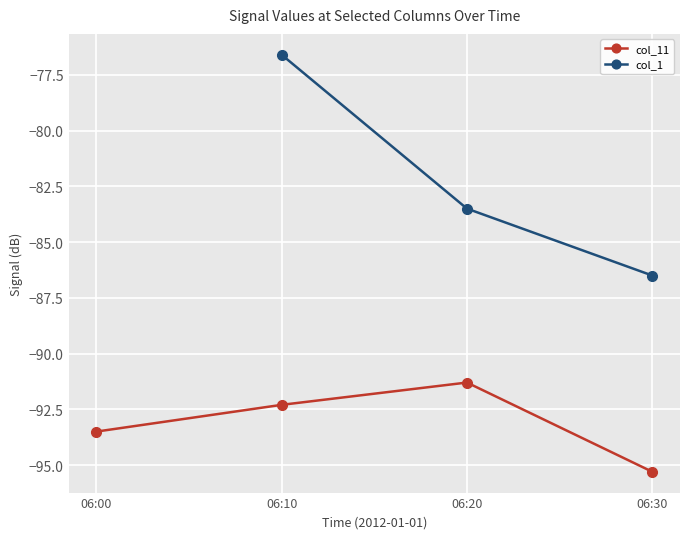

True or false: col_11 has a value of -51.5 at 06:00.

False